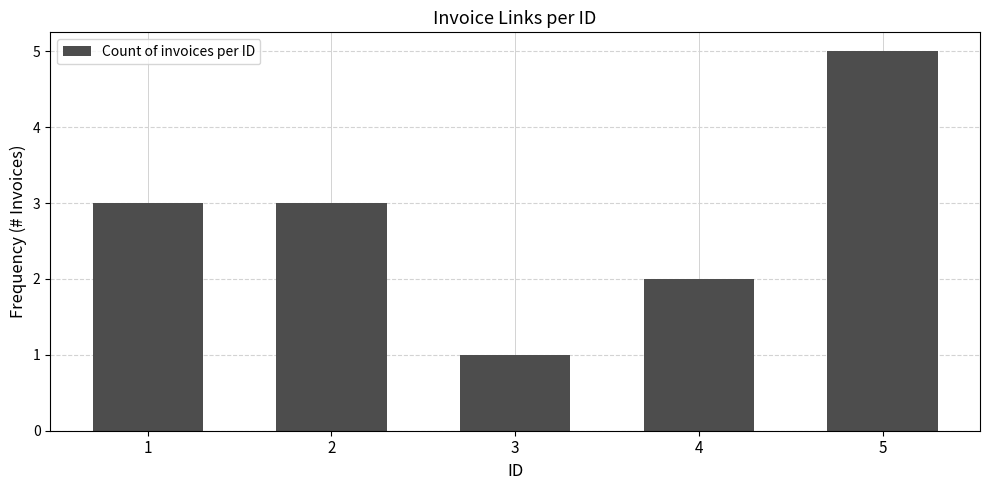

Reading right to left, what are all the values shown in this chart?

5=5	4=2	3=1	2=3	1=3